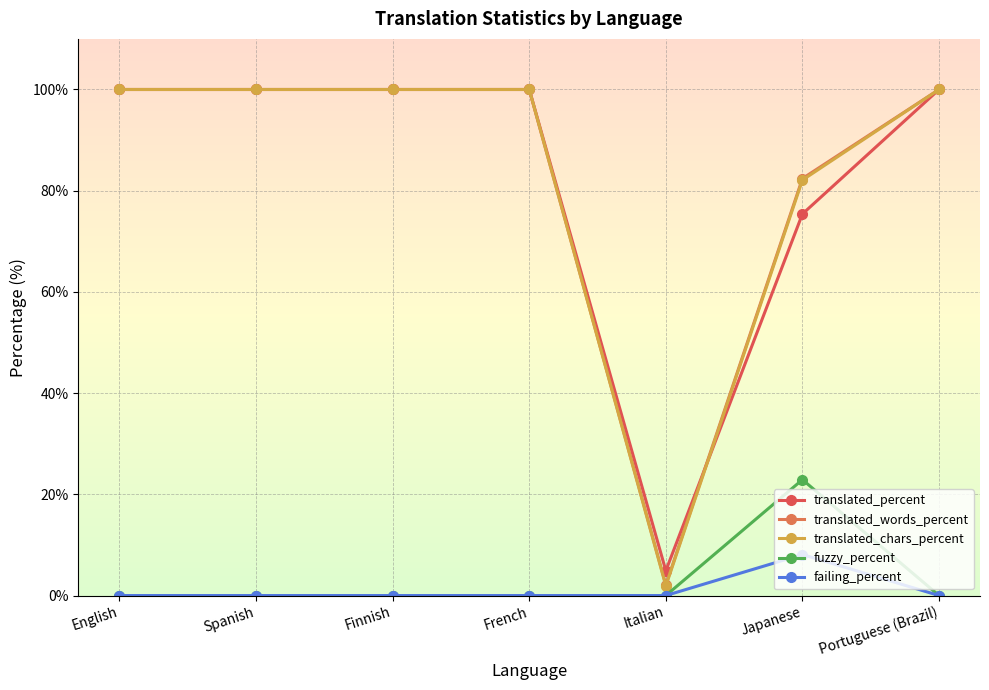

Read the translated_chars_percent value at English.

100.0